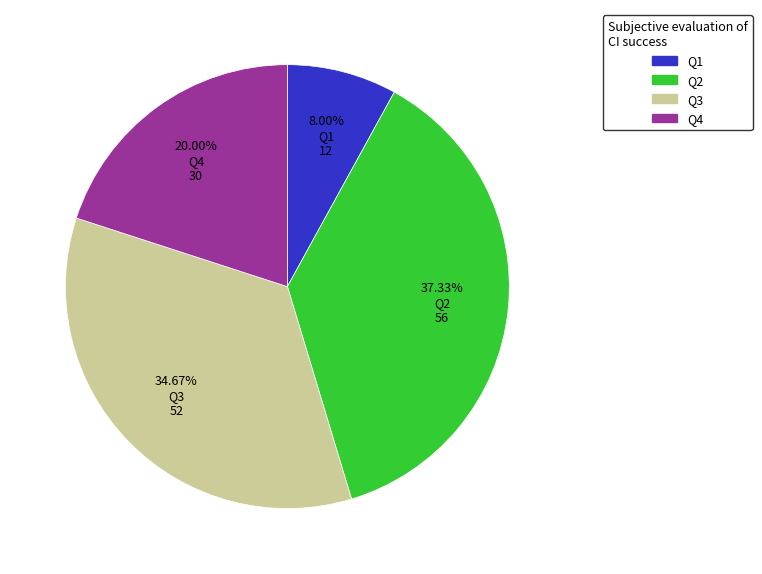

Which slice is the smallest?

Q1